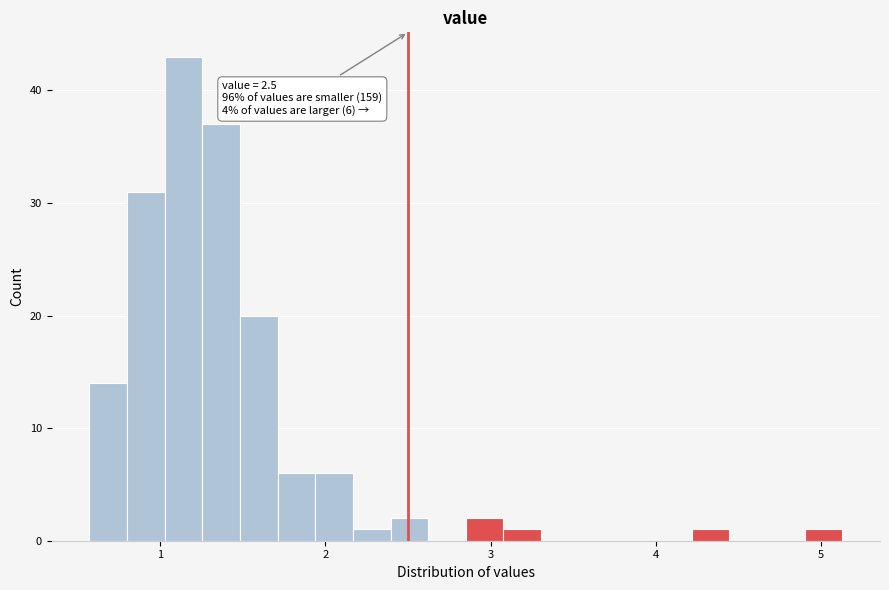

Read against the x-axis, roughly where is the centre of the tallest bar?

1.1